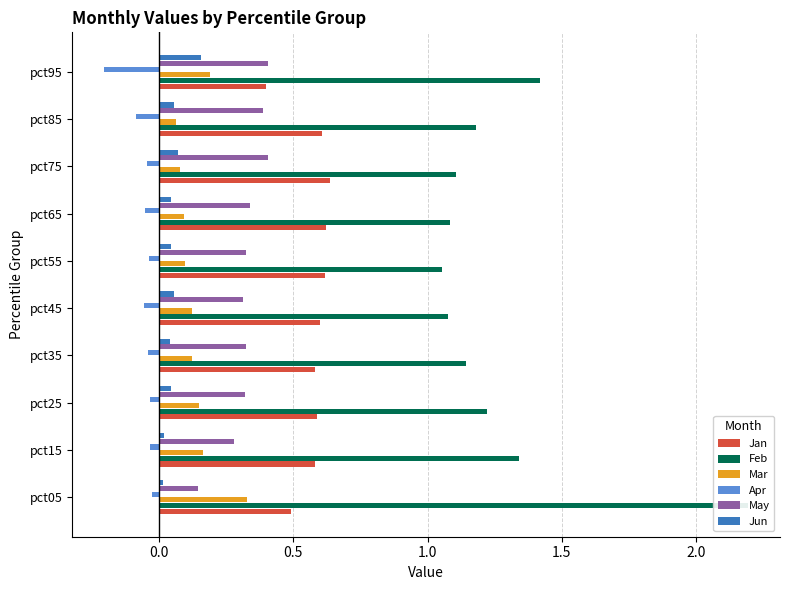

Reading left to right, transcribe all the data shown in this chart.

Jan: 0.5	0.6	0.6	0.6	0.6	0.6	0.6	0.6	0.6	0.4
Feb: 2.2	1.3	1.2	1.1	1.1	1.1	1.1	1.1	1.2	1.4
Mar: 0.3	0.2	0.1	0.1	0.1	0.1	0.1	0.1	0.1	0.2
Apr: -0.0	-0.0	-0.0	-0.0	-0.1	-0.0	-0.1	-0.0	-0.1	-0.2
May: 0.1	0.3	0.3	0.3	0.3	0.3	0.3	0.4	0.4	0.4
Jun: 0.0	0.0	0.0	0.0	0.1	0.0	0.0	0.1	0.1	0.2